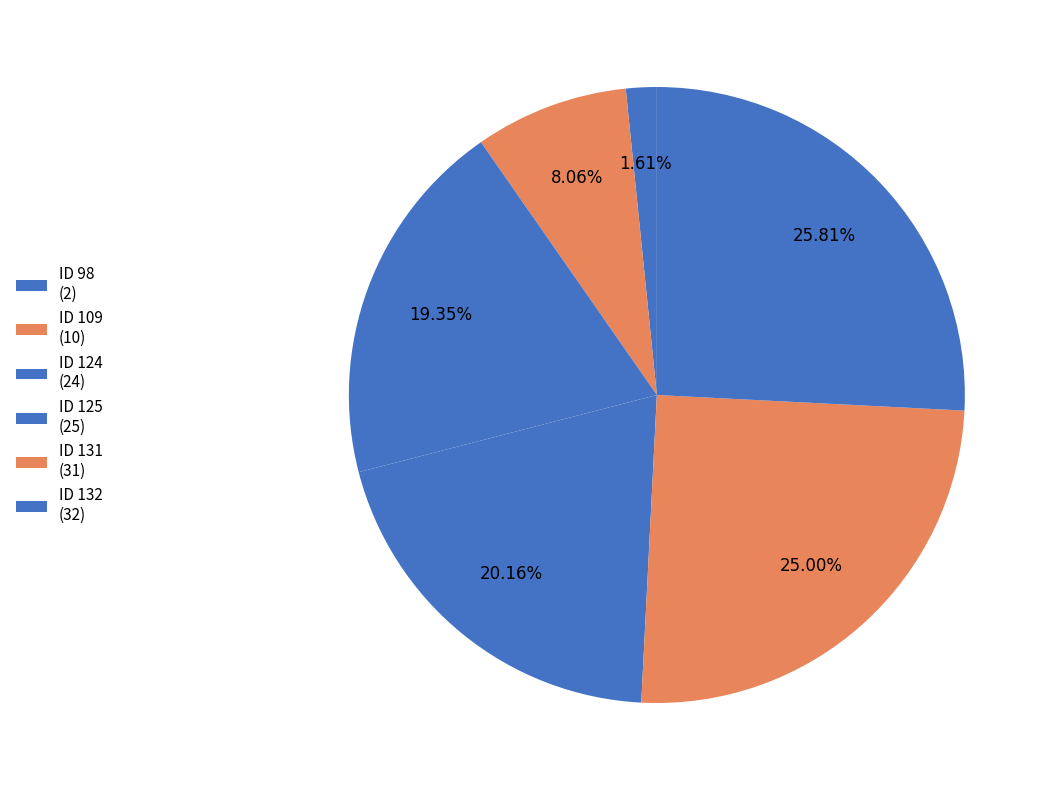

How many segments does this pie chart have?

6